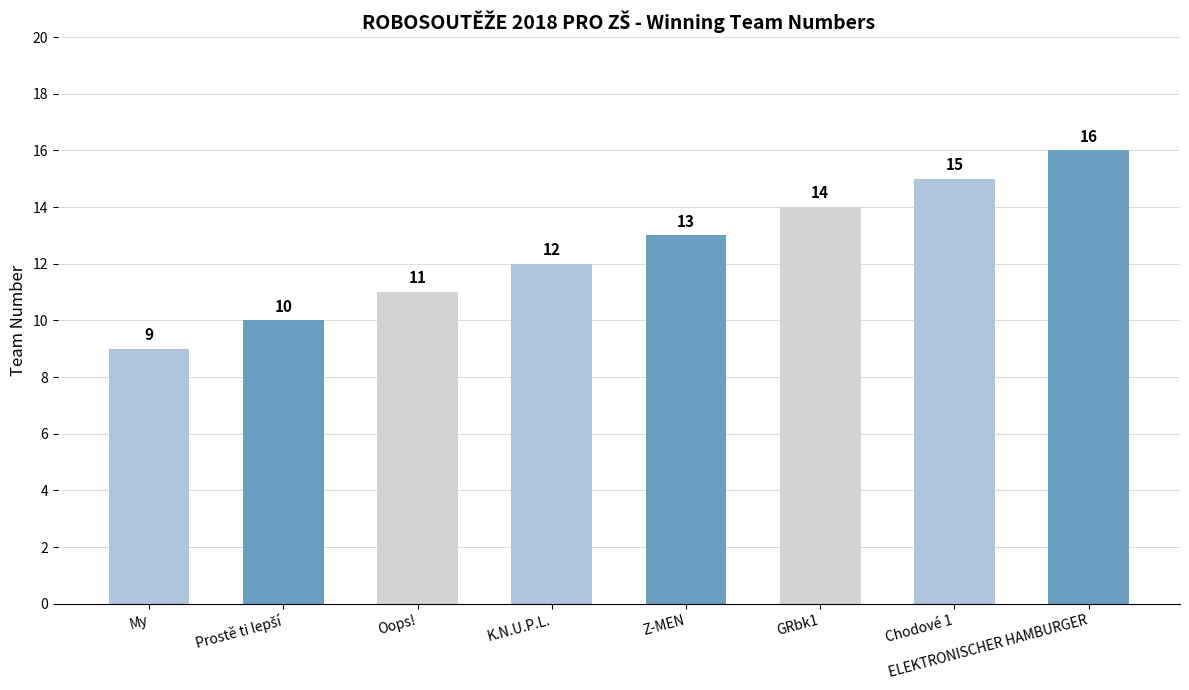

How many categories are shown in the chart?

8